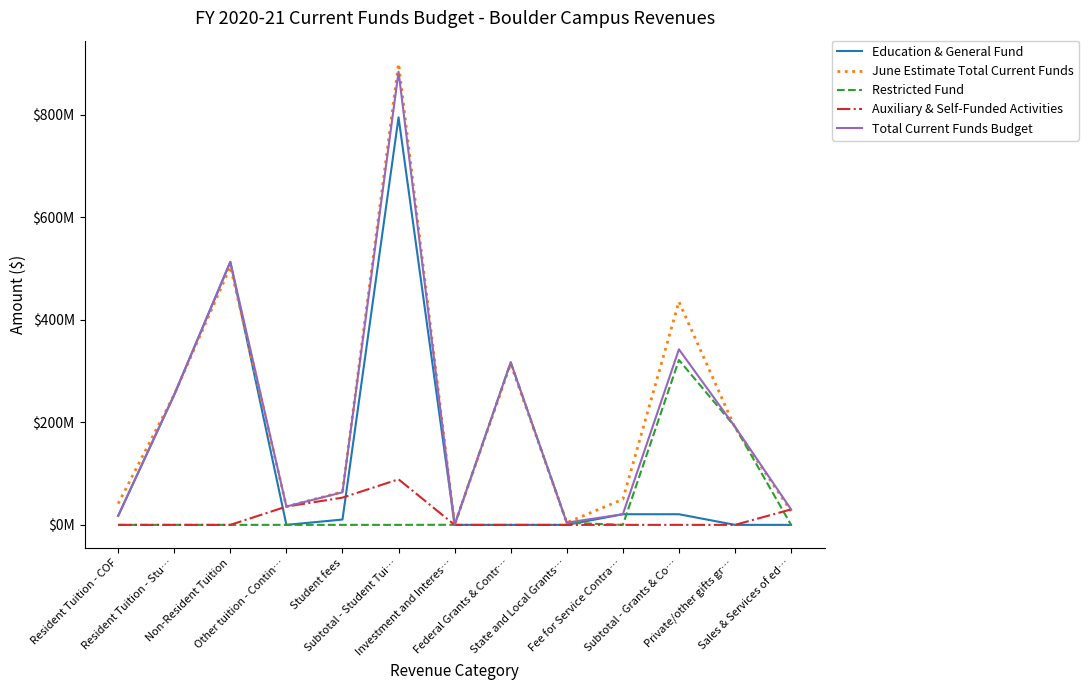

Is this an area chart (filled region under the line)?

No